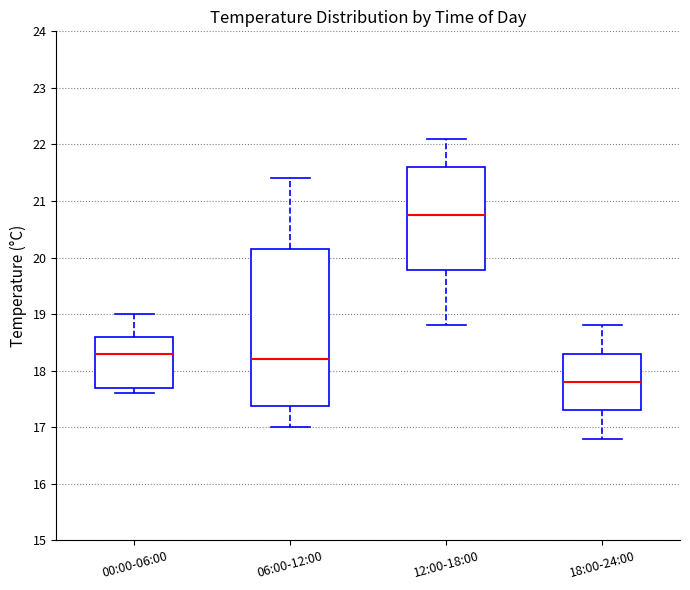

Reading left to right, transcribe this box plot: for each box, give where its median line is, the range the box spans, and where its two whiskers end, as read against the y-axis. The values are not printed on the chart, so give them approximately, as read against the axis.

00:00-06:00: median 18.3, box 17.7 to 18.6, whiskers 17.6 to 19.0
06:00-12:00: median 18.2, box 17.4 to 20.2, whiskers 17.0 to 21.4
12:00-18:00: median 20.8, box 19.8 to 21.6, whiskers 18.8 to 22.1
18:00-24:00: median 17.8, box 17.3 to 18.3, whiskers 16.8 to 18.8